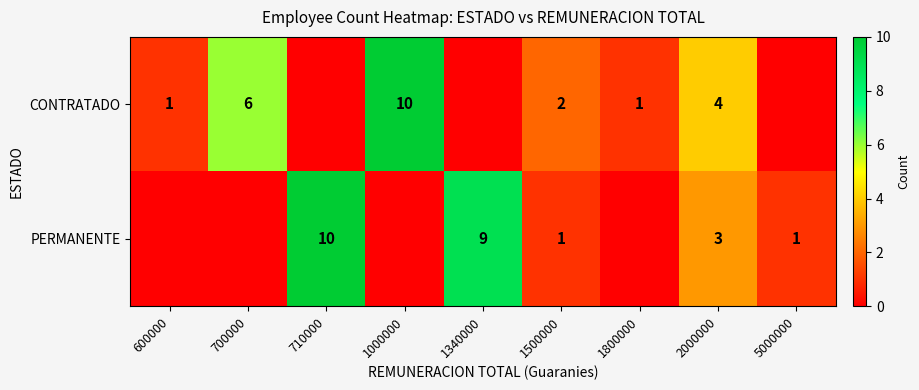

What is the difference between the CONTRATADO values at 1500000 and 1000000?

8